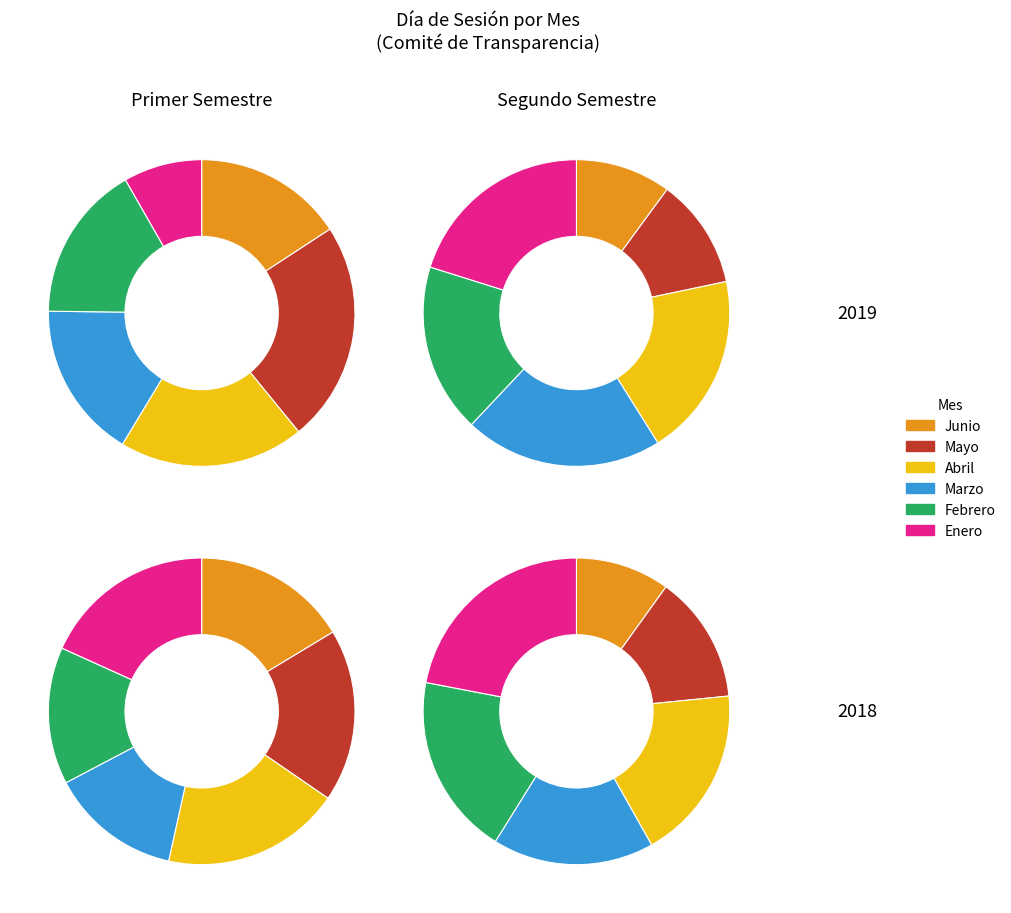

What is the smallest slice in the pie chart?

Enero